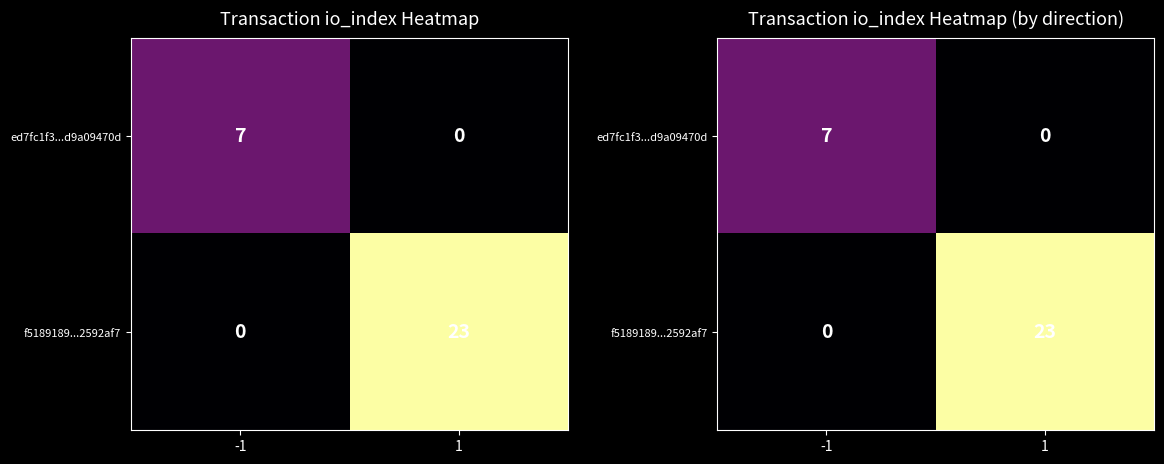

Rank the series at -1 from lowest to highest value.

f5189189...2592af7, ed7fc1f3...d9a09470d